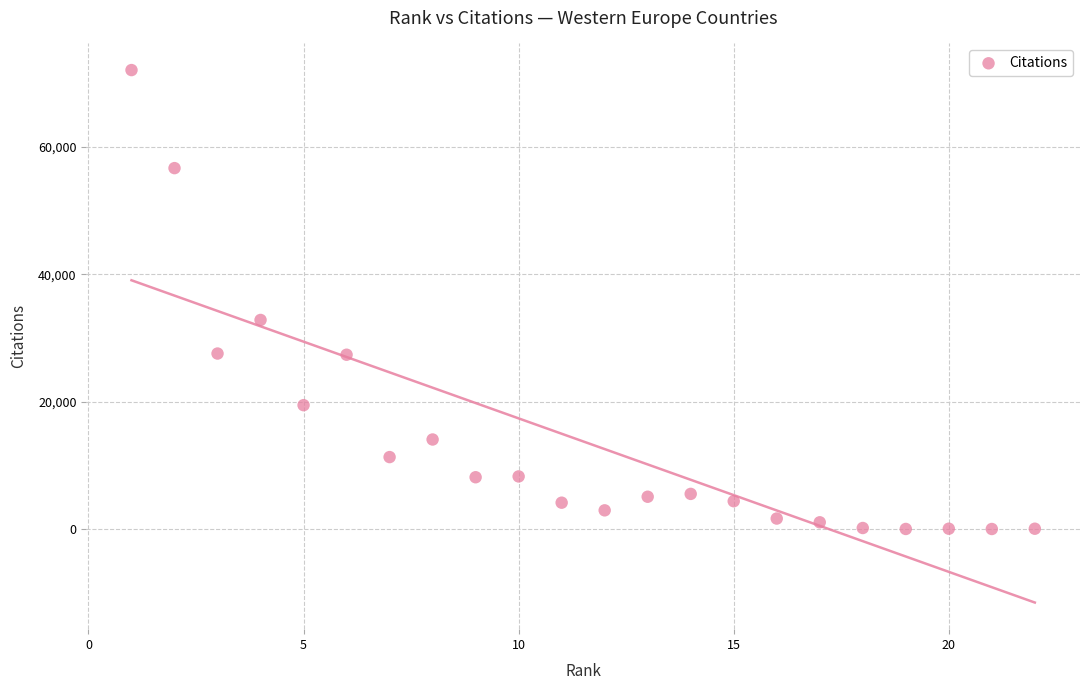

What is the range of Y values (max minus min)?

72026